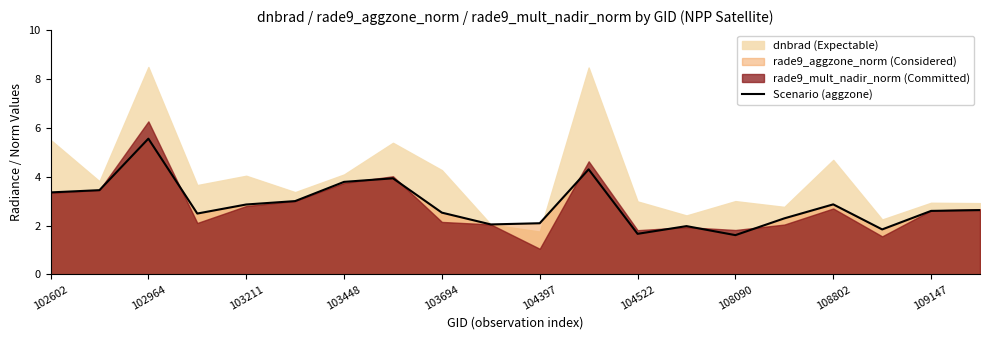

What is the minimum value for Scenario (aggzone)?

1.6